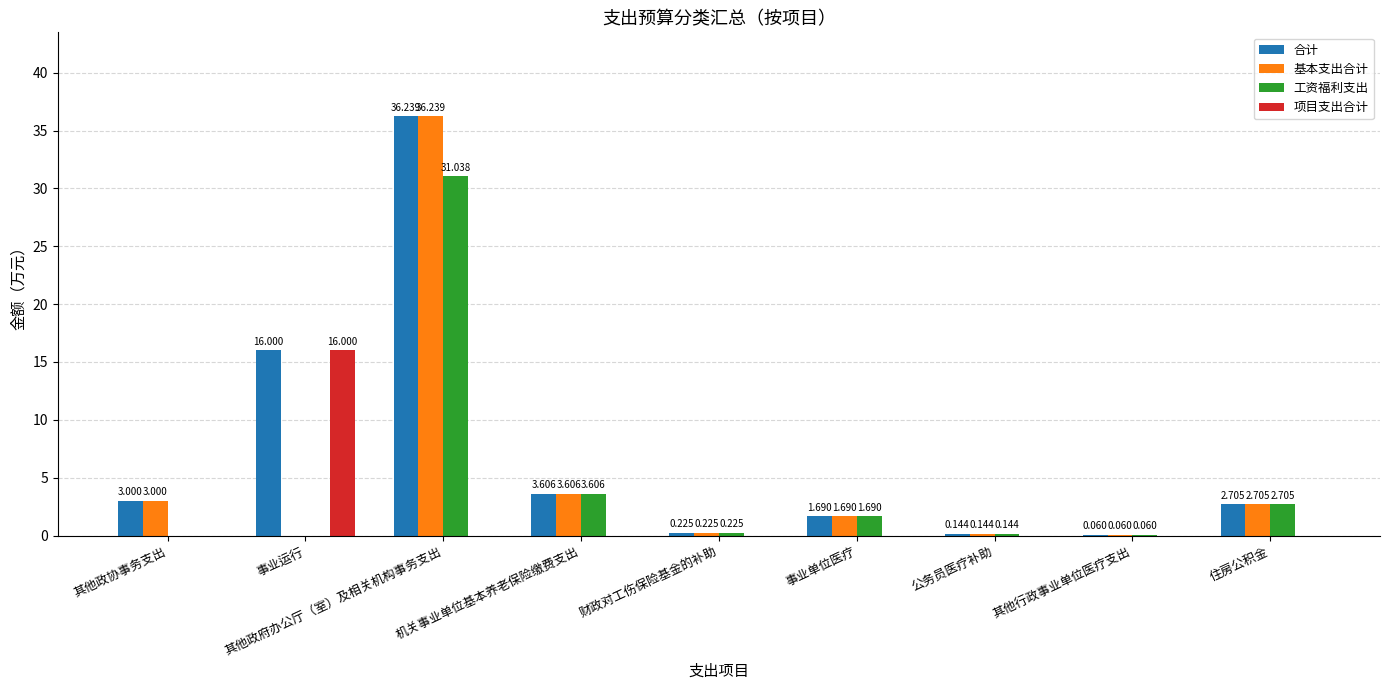

Which series changed the most between 事业运行 and 公务员医疗补助?

项目支出合计